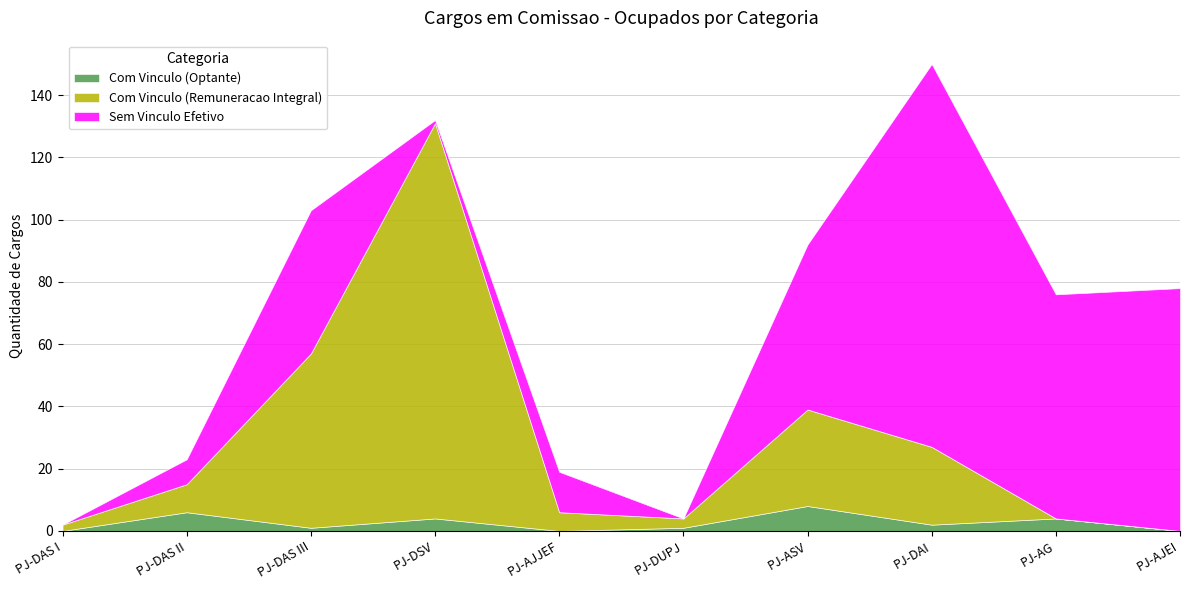

What is the difference between the Com Vinculo (Remuneracao Integral) values at PJ-DAS I and PJ-DUPJ?

1